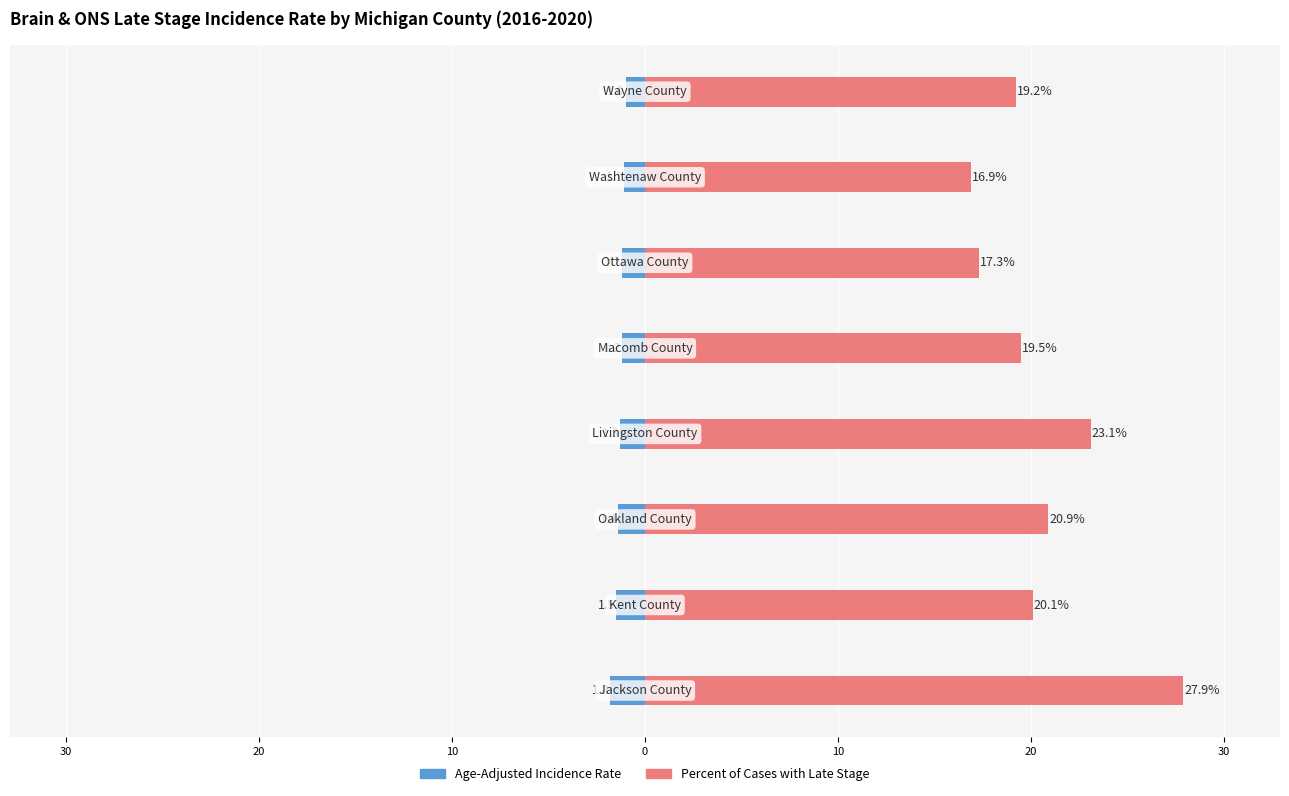

Between 20 and 10, which series saw the biggest shift?

Percent of Cases with Late Stage